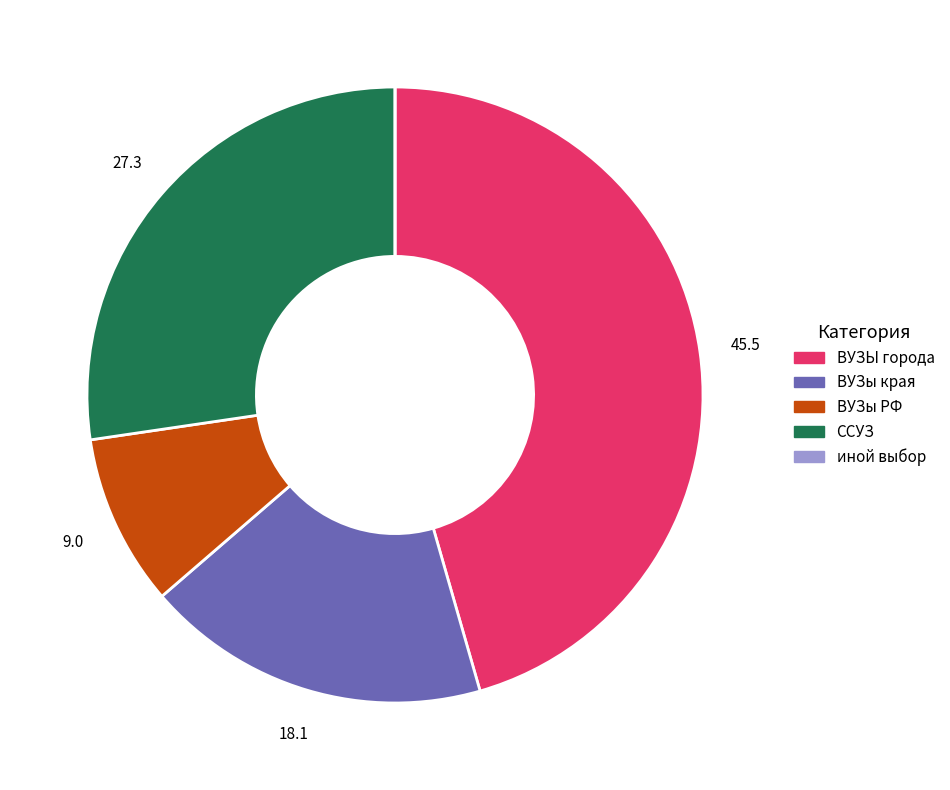

The ВУЗы РФ slice represents 9% of the pie. True or false?

True